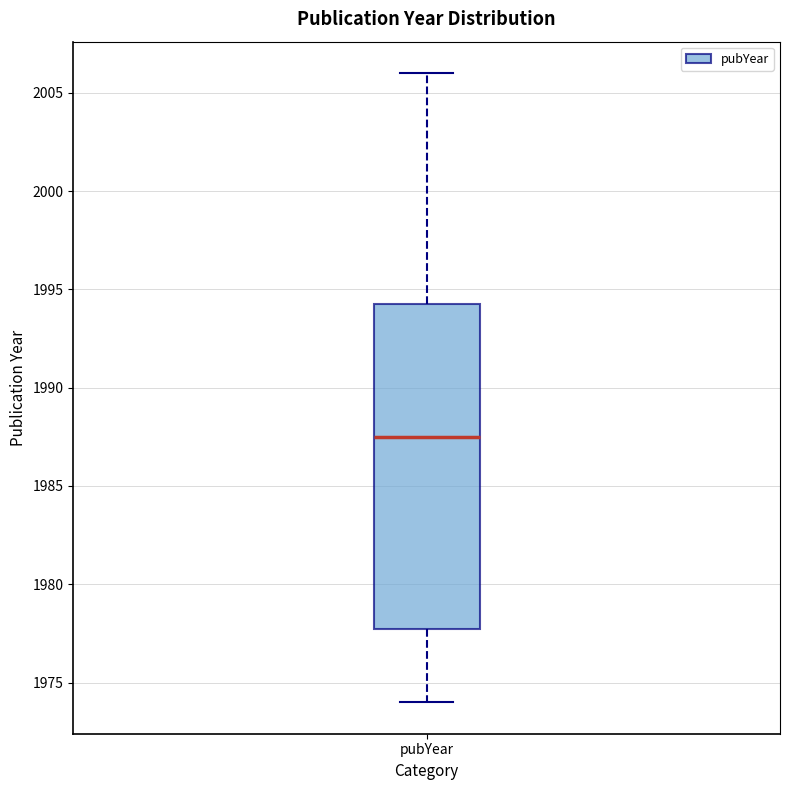

Transcribe this box plot: give where the median line is, the range the box spans, and where the two whiskers end, as read against the y-axis. The values are not printed on the chart, so give them approximately, as read against the axis.

median 1987.5, box 1978.0 to 1994.5, whiskers 1974.0 to 2006.0